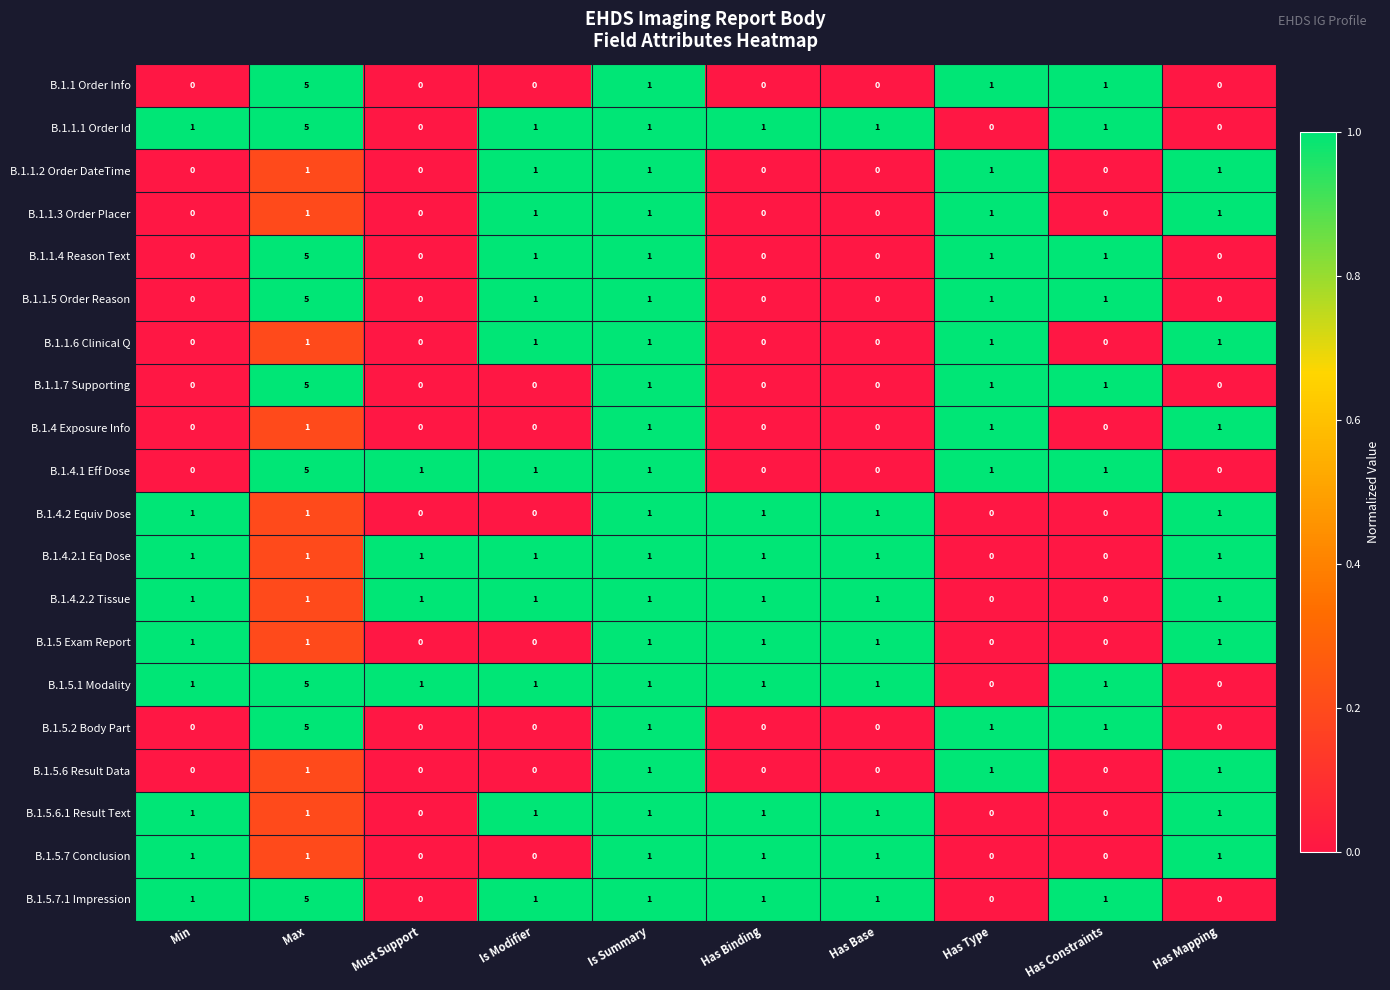

Is it true that B.1.1.6 Clinical Q equals 0 at Is Modifier?

False